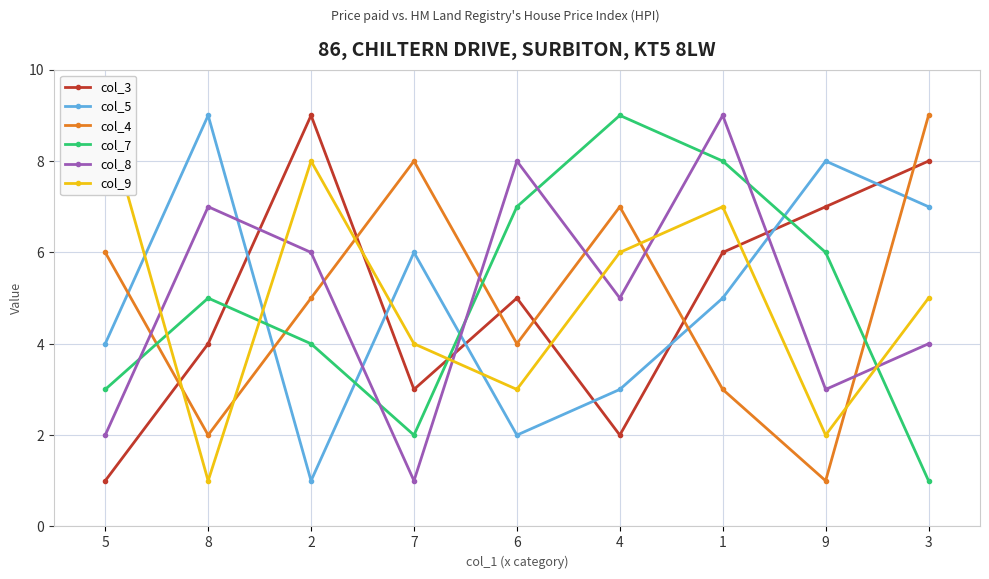

Reading left to right, list all the values displayed in this chart.

col_3: 5=1	8=4	2=9	7=3	6=5	4=2	1=6	9=7	3=8
col_5: 5=4	8=9	2=1	7=6	6=2	4=3	1=5	9=8	3=7
col_4: 5=6	8=2	2=5	7=8	6=4	4=7	1=3	9=1	3=9
col_7: 5=3	8=5	2=4	7=2	6=7	4=9	1=8	9=6	3=1
col_8: 5=2	8=7	2=6	7=1	6=8	4=5	1=9	9=3	3=4
col_9: 5=9	8=1	2=8	7=4	6=3	4=6	1=7	9=2	3=5